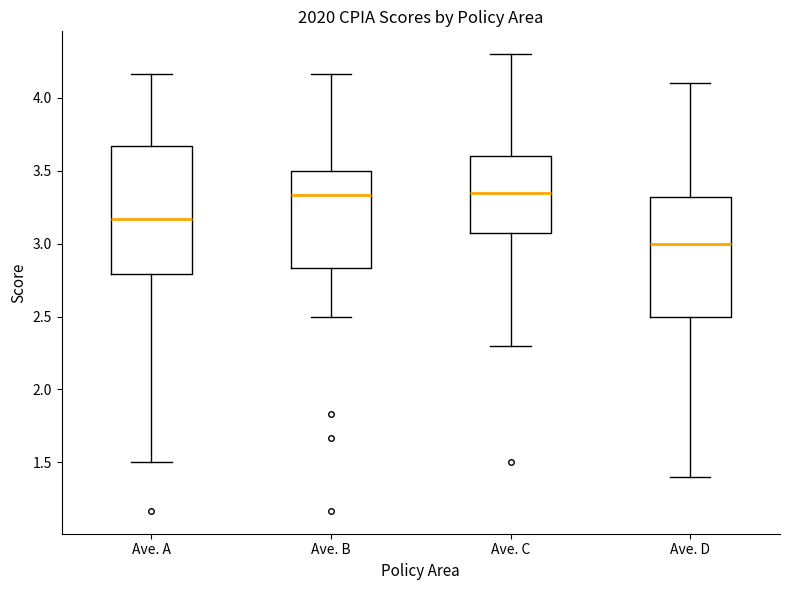

Where is the lower edge of the box for Ave. C on the y-axis? The values are not printed on the chart, so give them approximately, as read against the axis.

3.10